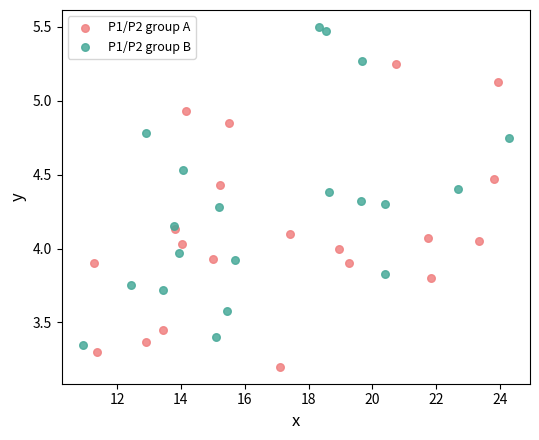

Which series contains the lowest Y value?

P1/P2 group A